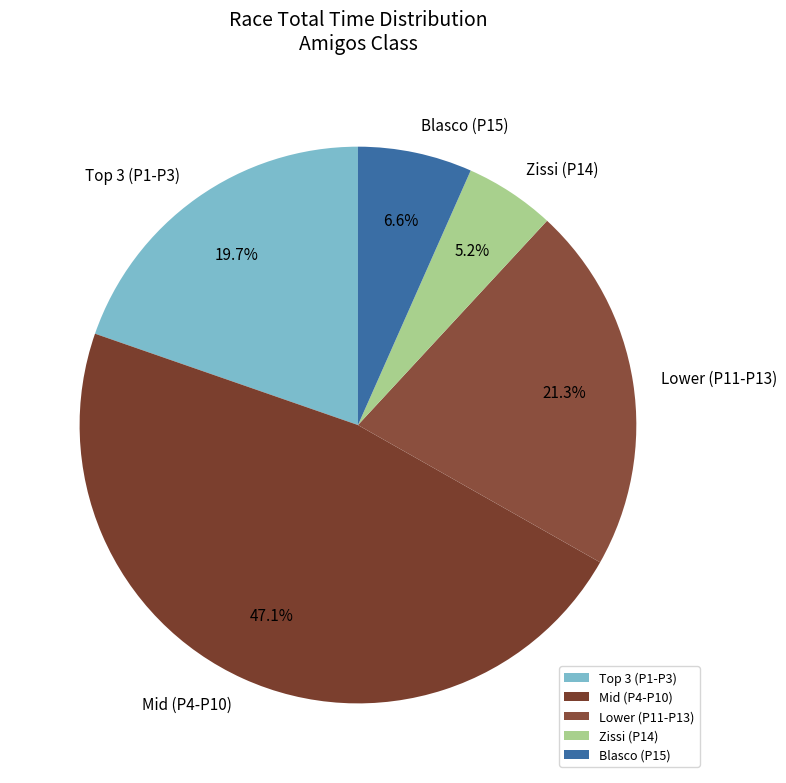

Does any single category account for the majority?

No